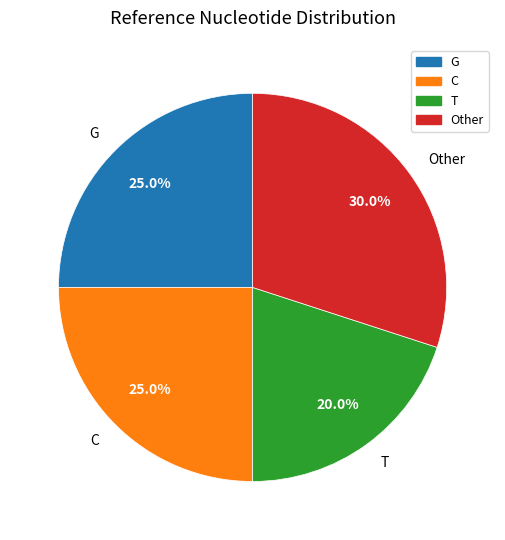

Does T account for over 50% of the chart?

No